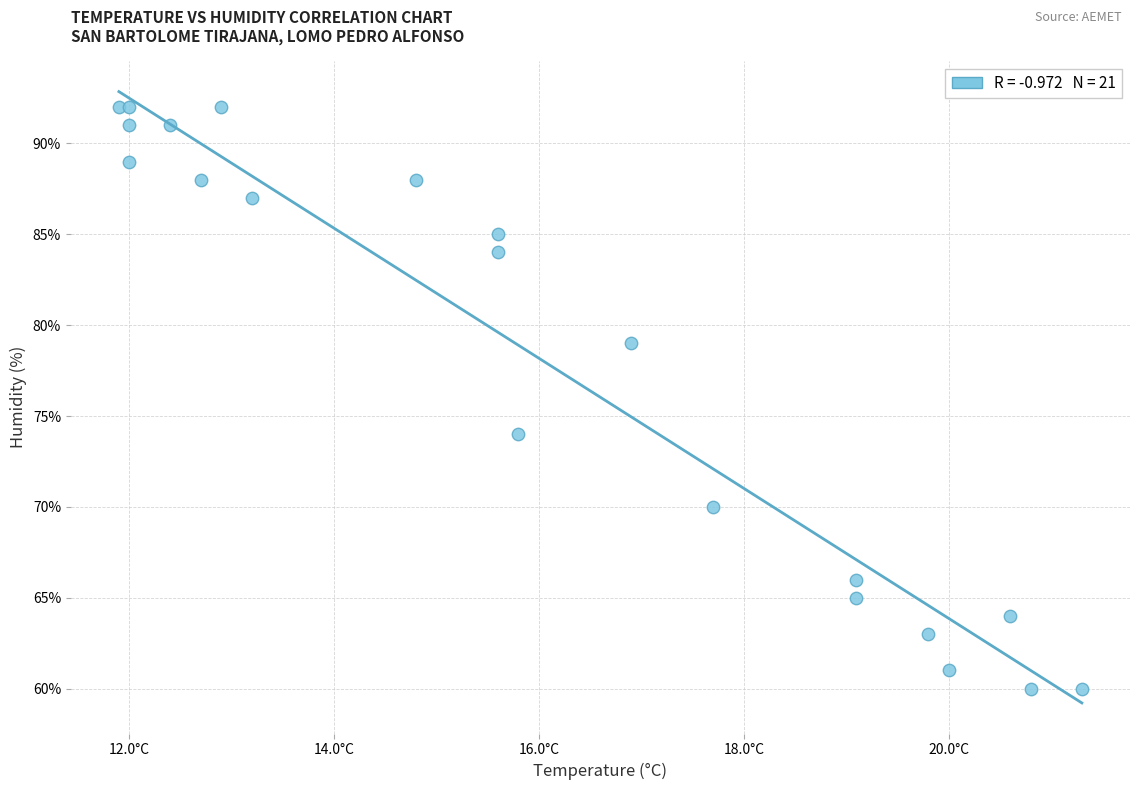

What Y value in the scatter plot is closest to 76?

74